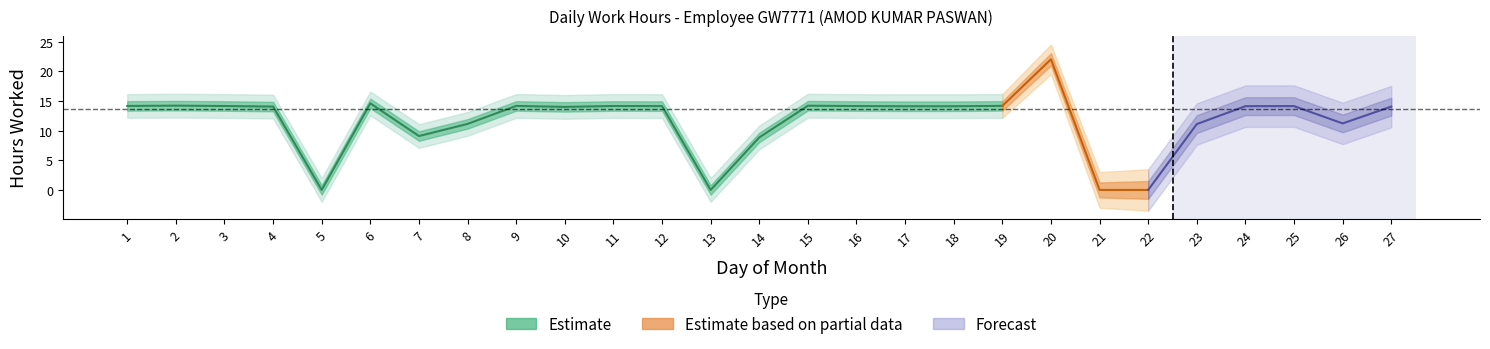

What is the maximum value for Low?

22.0